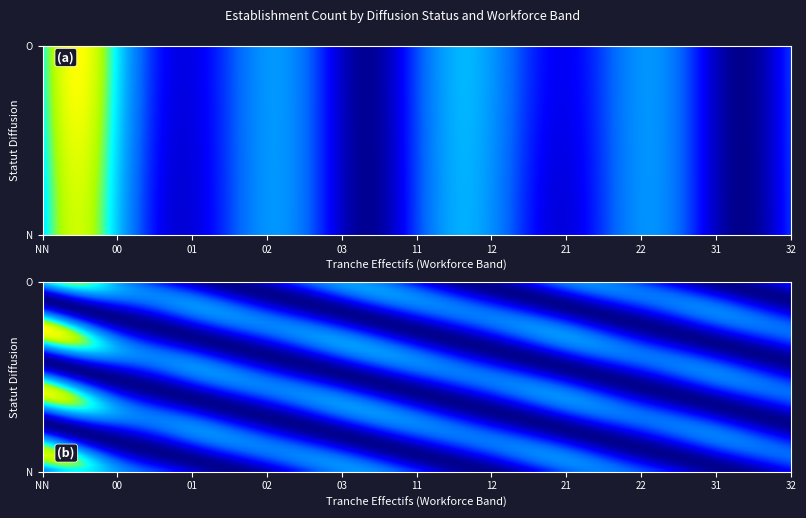

How many data points are less than 7?

11